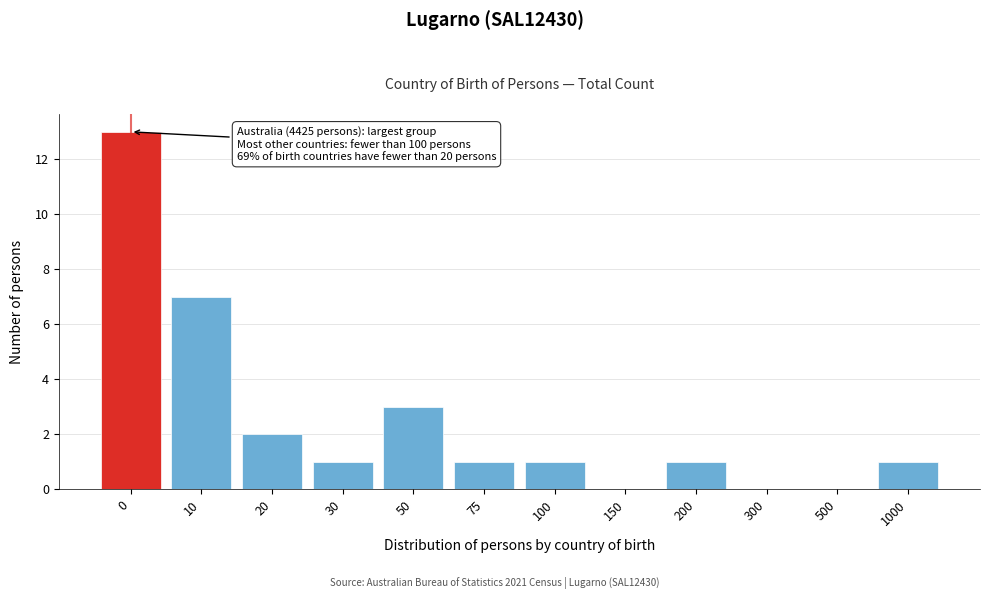

Reading left to right, extract all data points from this chart.

0=13	10=7	20=2	30=1	50=3	75=1	100=1	150=0	200=1	300=0	500=0	1000=1